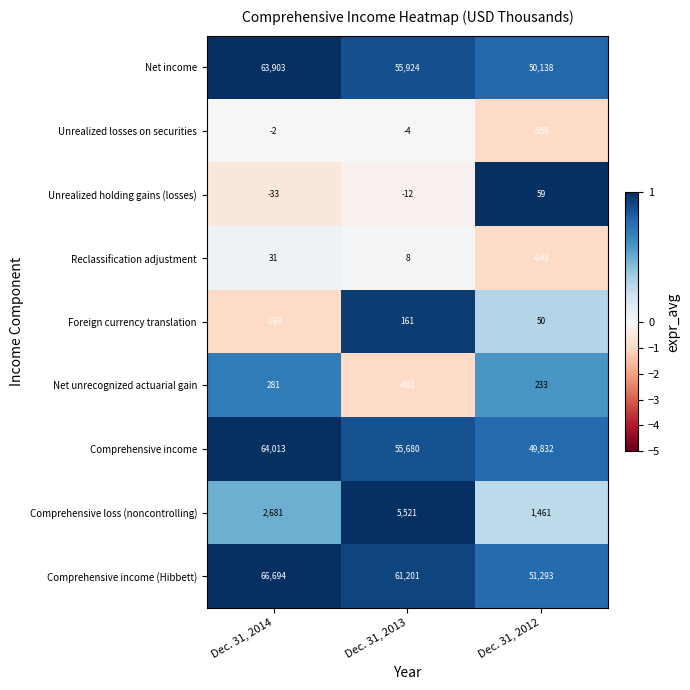

How many series are shown in this chart?

9